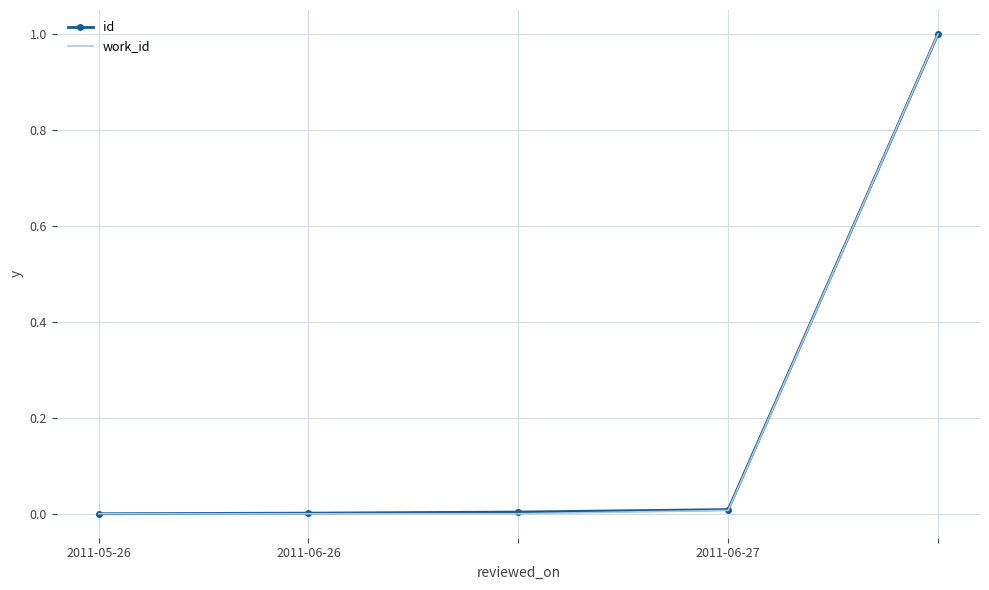

True or false: work_id and id cross at least once.

False